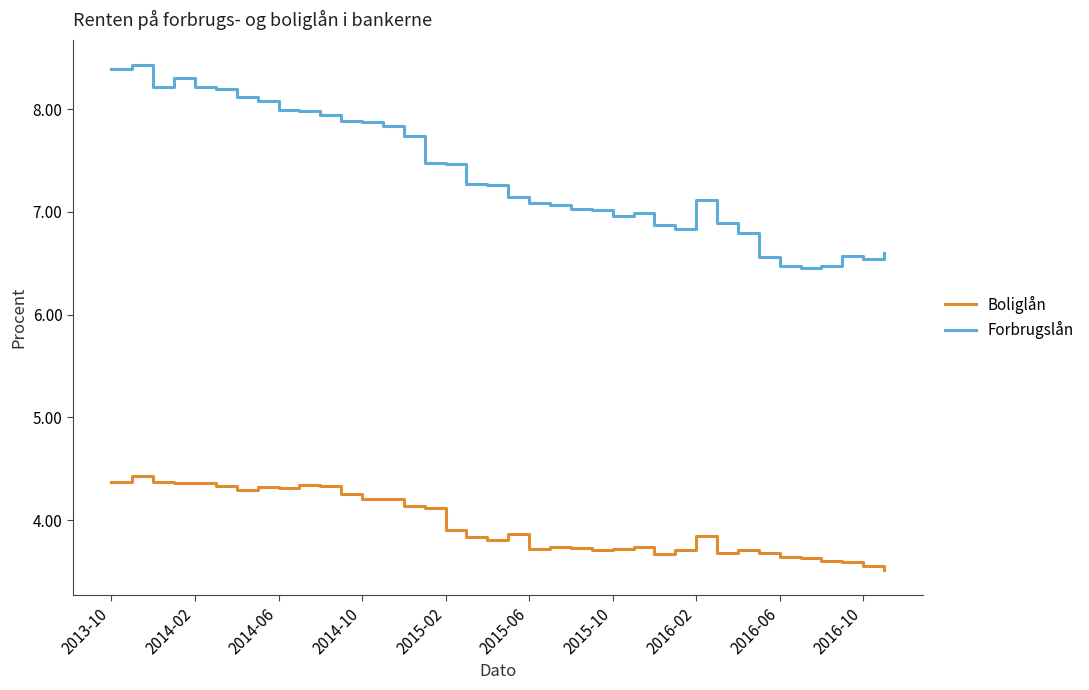

Rank the series by their maximum value, from lowest to highest.

Boliglån, Forbrugslån